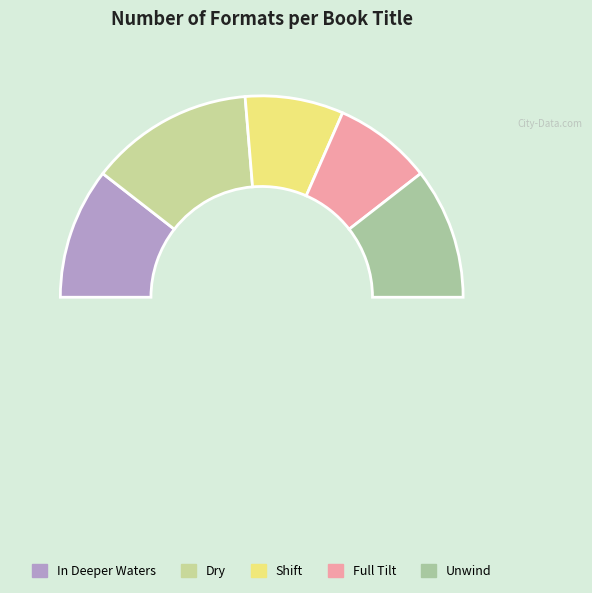

True or false: Dry accounts for 27% of the total.

False